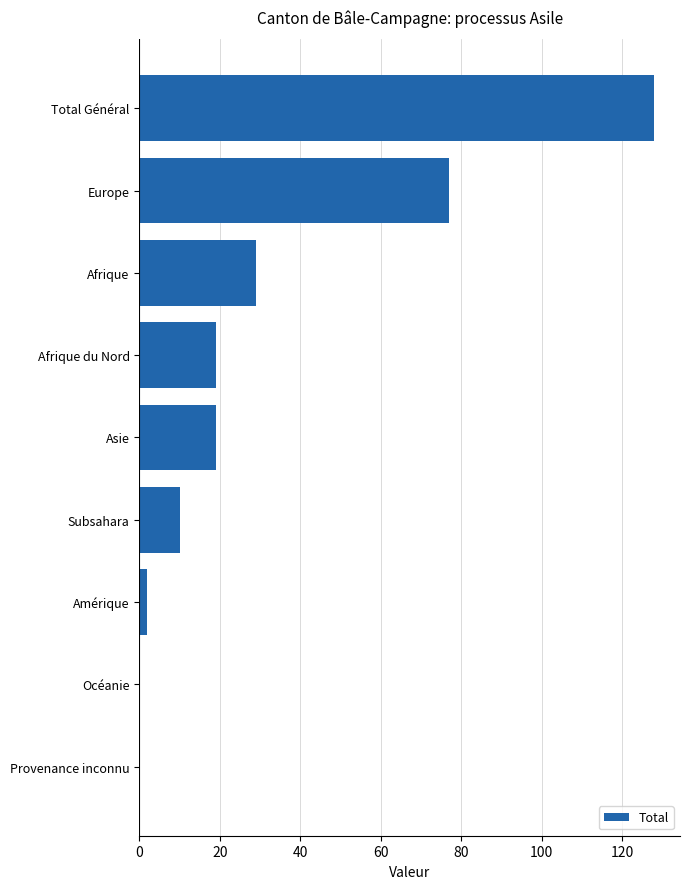

What is the greatest value displayed?

128